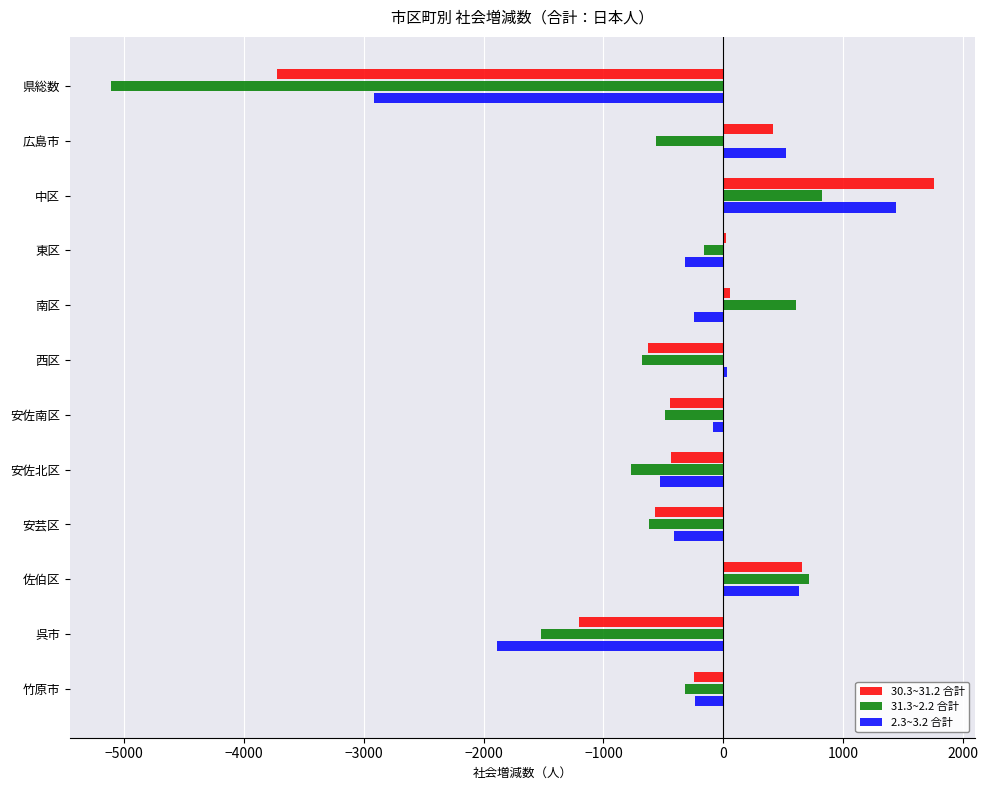

The 31.3~2.2 合計 series shows -619 at 安芸区. True or false?

True